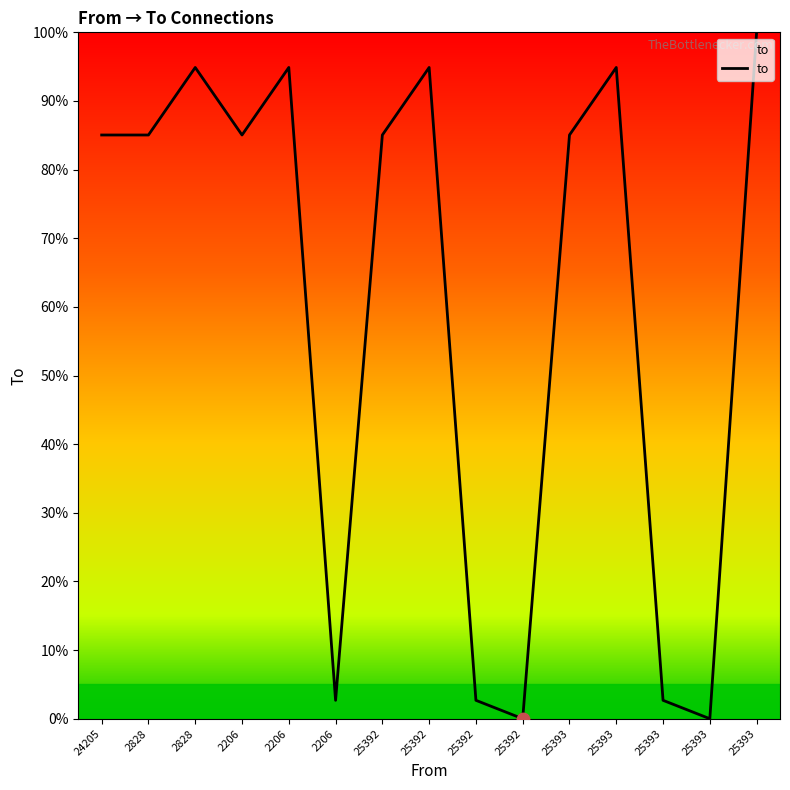

Between 25393 and 25393, which is larger?

25393